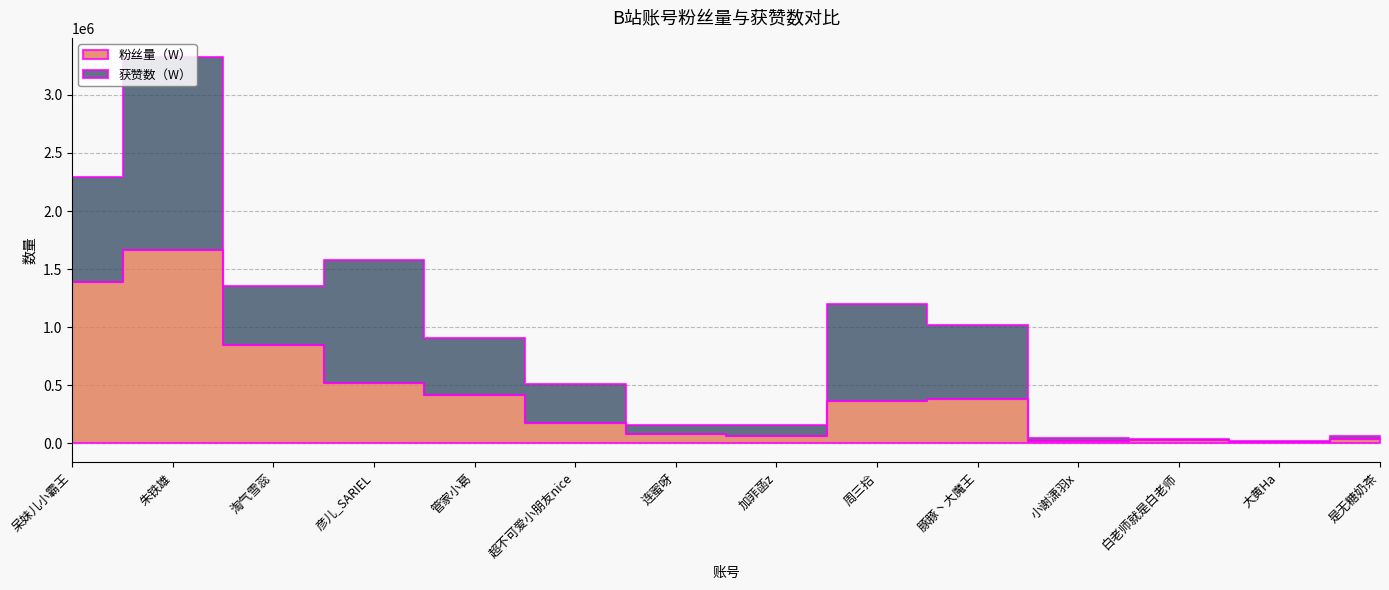

At which category is the sum across all series the highest?

朱铁雄